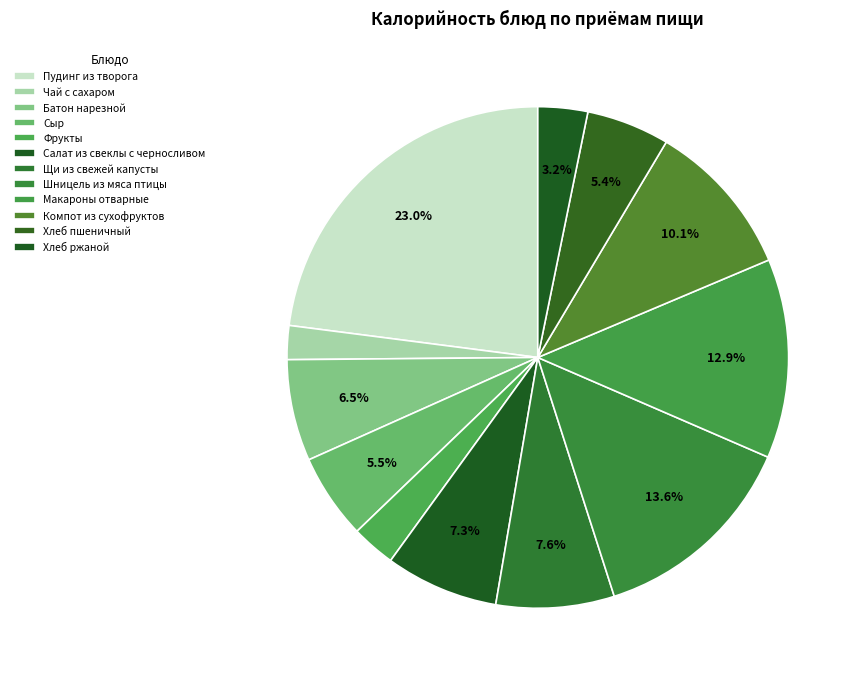

Which category has the biggest portion of the pie?

Пудинг из творога